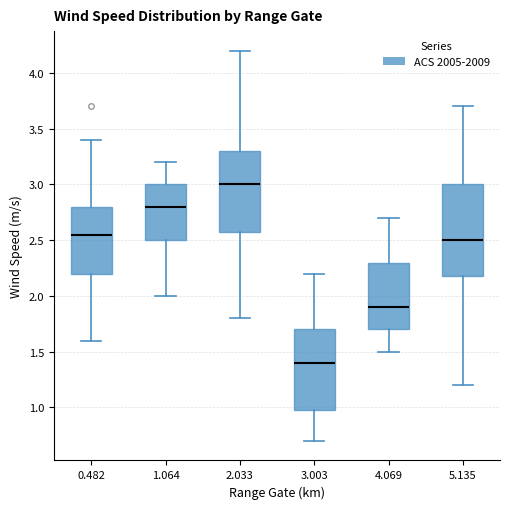

Which box has the highest median line?

2.033